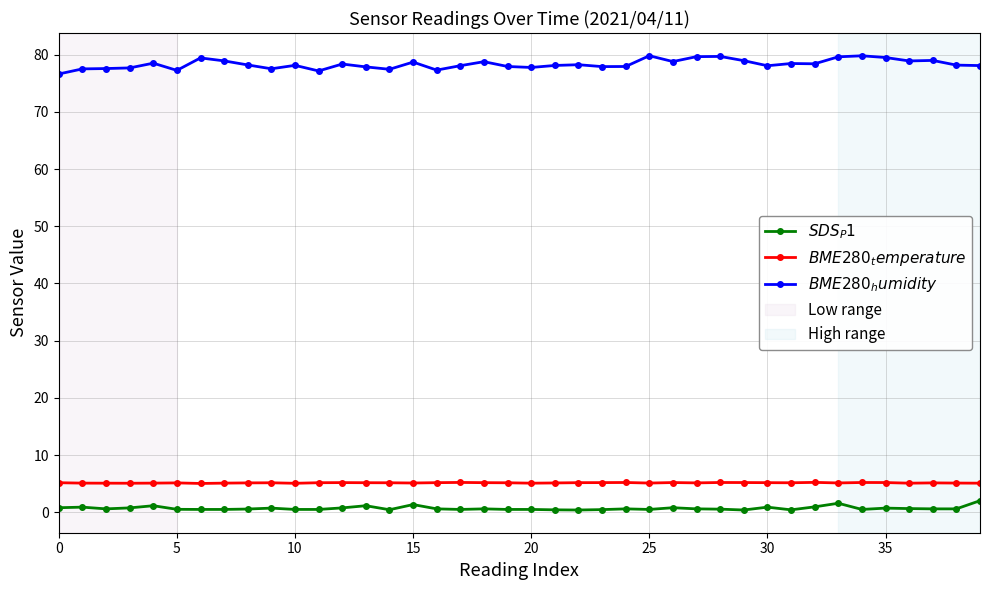

What is the average value of the $BME280_humidity$ series?

78.3